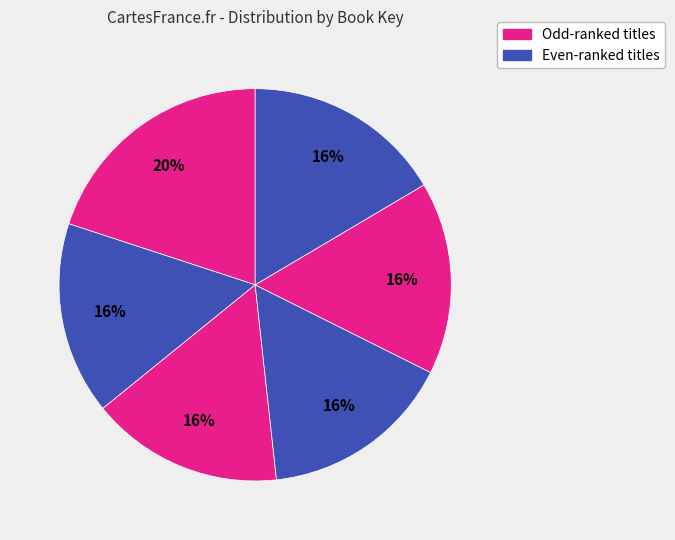

Count the number of slices in the pie.

6